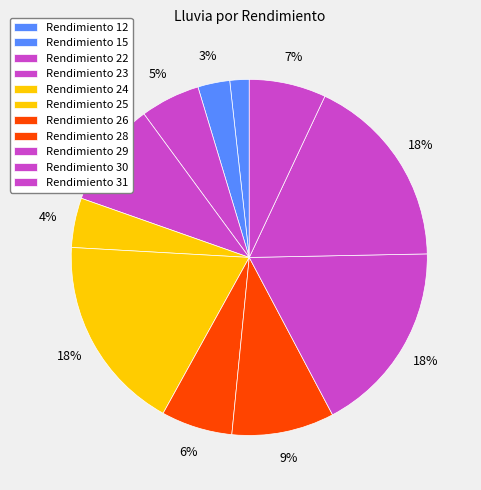

Count the number of slices in the pie.

11